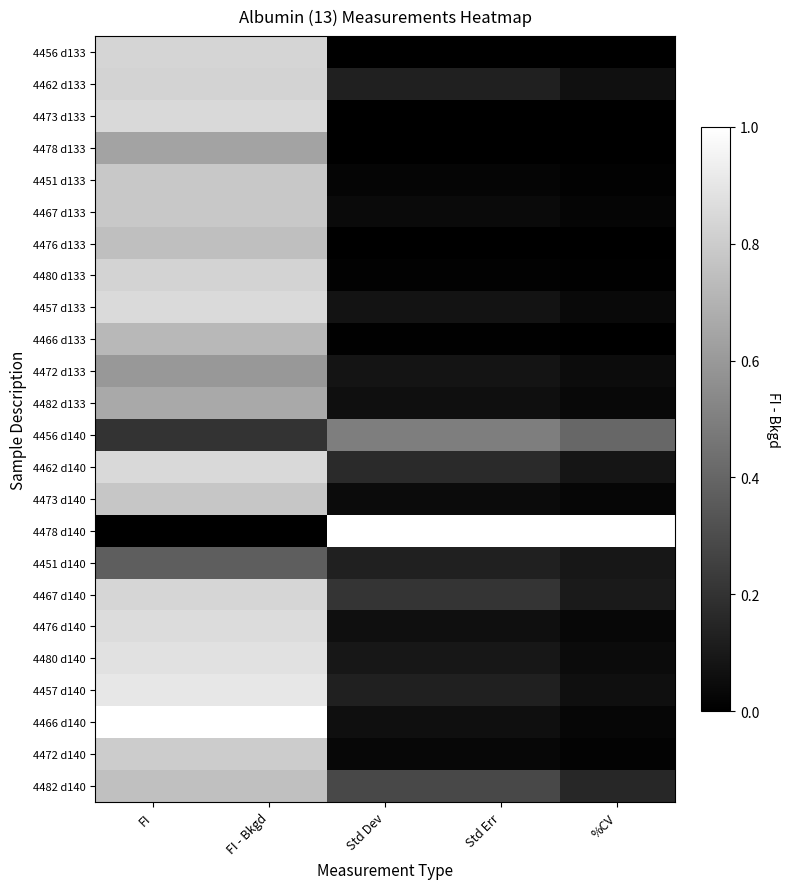

Reading left to right, what are all the values shown in this chart?

4456 d133: FI=0.8	FI - Bkgd=0.8	Std Dev=0.0	Std Err=0.0	%CV=0.0
4462 d133: FI=0.8	FI - Bkgd=0.8	Std Dev=0.1	Std Err=0.1	%CV=0.1
4473 d133: FI=0.9	FI - Bkgd=0.9	Std Dev=0.0	Std Err=0.0	%CV=0.0
4478 d133: FI=0.6	FI - Bkgd=0.6	Std Dev=0.0	Std Err=0.0	%CV=0.0
4451 d133: FI=0.8	FI - Bkgd=0.8	Std Dev=0.0	Std Err=0.0	%CV=0.0
4467 d133: FI=0.8	FI - Bkgd=0.8	Std Dev=0.0	Std Err=0.0	%CV=0.0
4476 d133: FI=0.7	FI - Bkgd=0.7	Std Dev=0.0	Std Err=0.0	%CV=0.0
4480 d133: FI=0.8	FI - Bkgd=0.8	Std Dev=0.0	Std Err=0.0	%CV=0.0
4457 d133: FI=0.9	FI - Bkgd=0.9	Std Dev=0.1	Std Err=0.1	%CV=0.0
4466 d133: FI=0.7	FI - Bkgd=0.7	Std Dev=0.0	Std Err=0.0	%CV=0.0
4472 d133: FI=0.6	FI - Bkgd=0.6	Std Dev=0.1	Std Err=0.1	%CV=0.0
4482 d133: FI=0.7	FI - Bkgd=0.7	Std Dev=0.1	Std Err=0.1	%CV=0.0
4456 d140: FI=0.2	FI - Bkgd=0.2	Std Dev=0.5	Std Err=0.5	%CV=0.4
4462 d140: FI=0.8	FI - Bkgd=0.8	Std Dev=0.2	Std Err=0.2	%CV=0.1
4473 d140: FI=0.8	FI - Bkgd=0.8	Std Dev=0.0	Std Err=0.0	%CV=0.0
4478 d140: FI=0.0	FI - Bkgd=0.0	Std Dev=1.0	Std Err=1.0	%CV=1.0
4451 d140: FI=0.4	FI - Bkgd=0.4	Std Dev=0.1	Std Err=0.1	%CV=0.1
4467 d140: FI=0.8	FI - Bkgd=0.8	Std Dev=0.2	Std Err=0.2	%CV=0.1
4476 d140: FI=0.9	FI - Bkgd=0.9	Std Dev=0.1	Std Err=0.1	%CV=0.0
4480 d140: FI=0.9	FI - Bkgd=0.9	Std Dev=0.1	Std Err=0.1	%CV=0.0
4457 d140: FI=0.9	FI - Bkgd=0.9	Std Dev=0.1	Std Err=0.1	%CV=0.1
4466 d140: FI=1.0	FI - Bkgd=1.0	Std Dev=0.1	Std Err=0.1	%CV=0.0
4472 d140: FI=0.8	FI - Bkgd=0.8	Std Dev=0.0	Std Err=0.0	%CV=0.0
4482 d140: FI=0.8	FI - Bkgd=0.8	Std Dev=0.3	Std Err=0.3	%CV=0.2